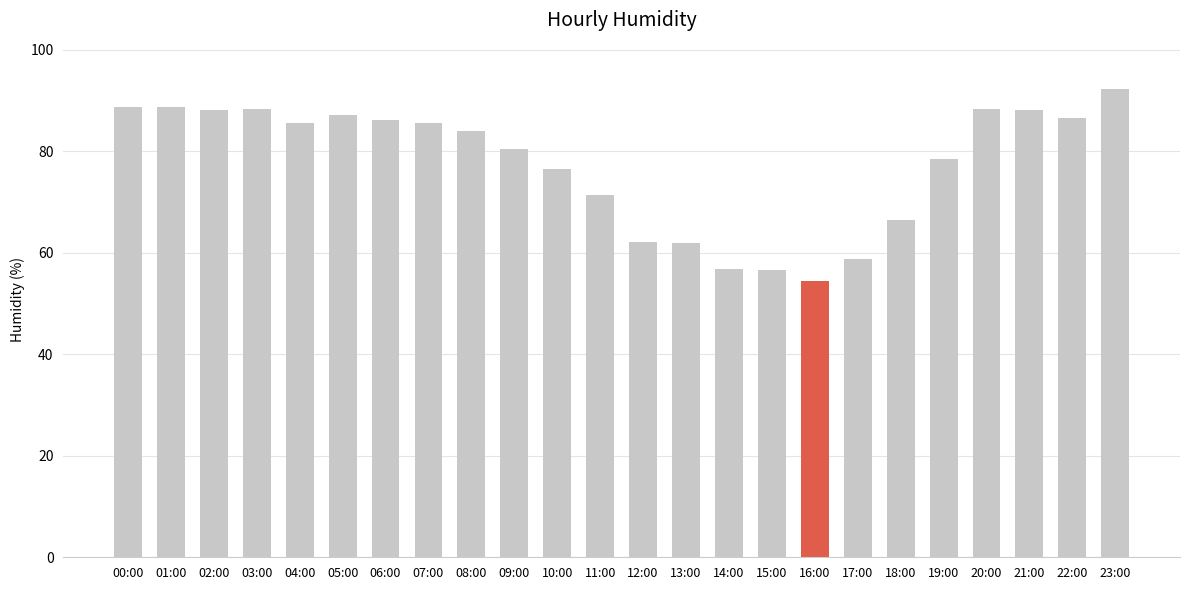

Are the bars horizontal?

No